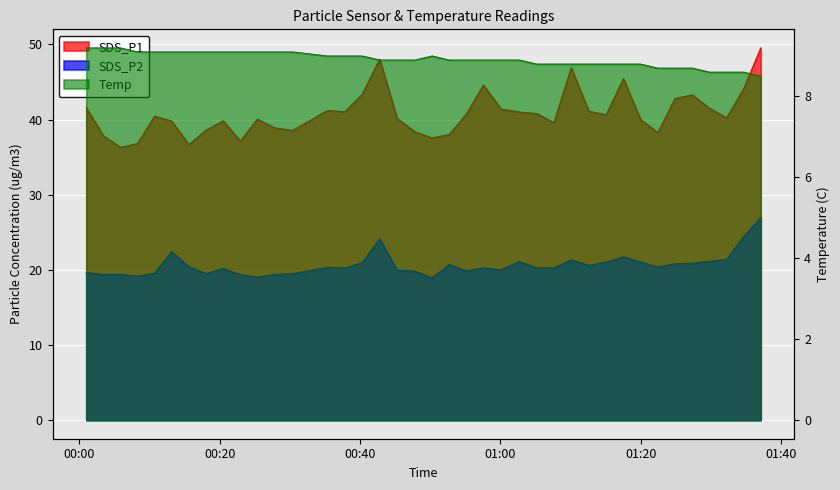

True or false: SDS_P2 has a value of 20.3 at 2022/03/22 01:05:11.

True